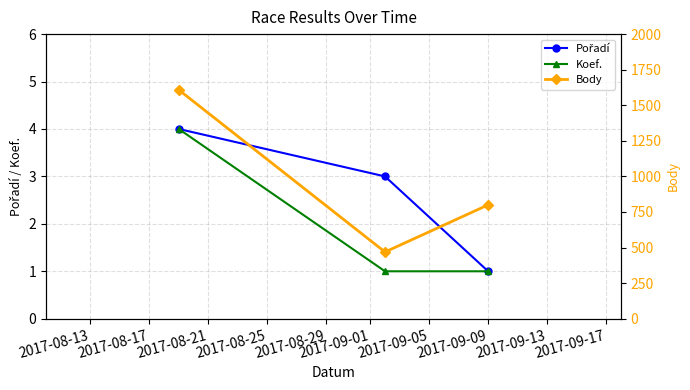

True or false: Body has a value of 186 at 2017-08-17.

False